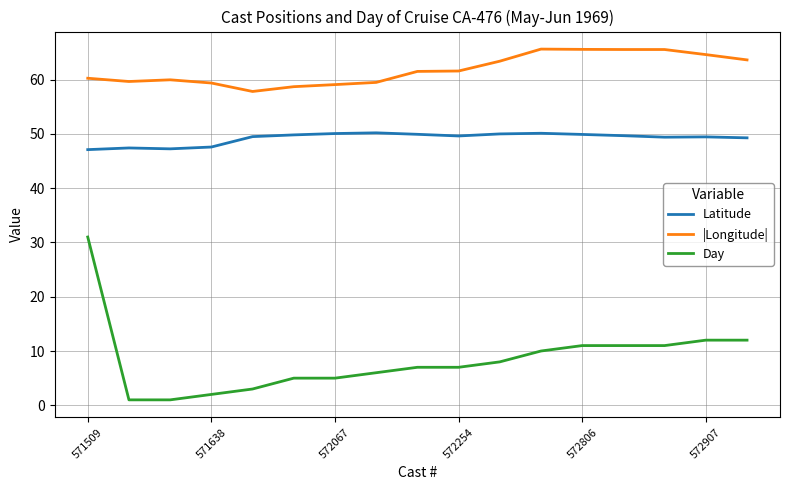

What is the lowest value of the |Longitude| series?

57.8